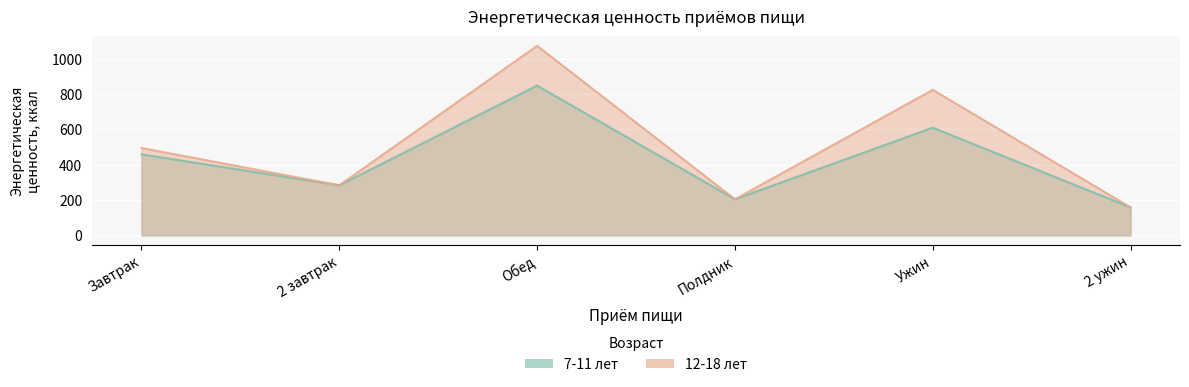

True or false: 7-11 лет and 12-18 лет intersect in this chart.

False